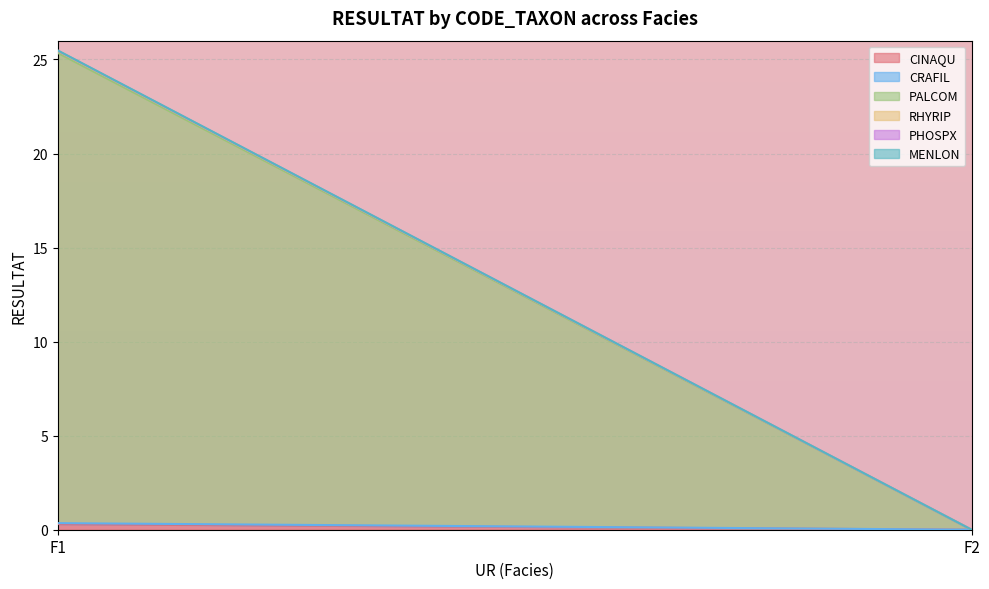

Rank the series at F2 from lowest to highest value.

CINAQU, CRAFIL, PALCOM, RHYRIP, PHOSPX, MENLON